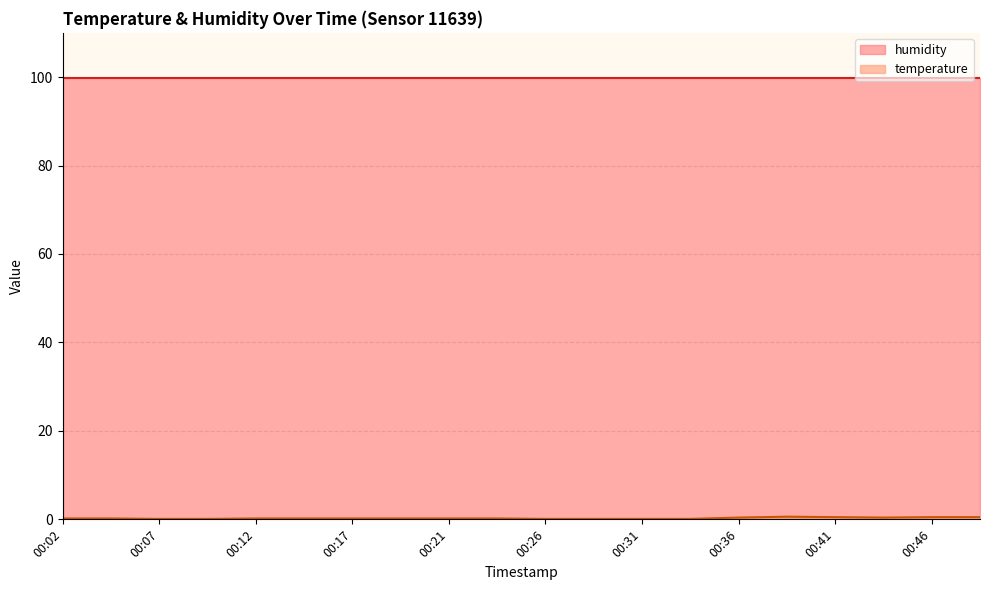

True or false: humidity has a value of 99.9 at 00:21.

True